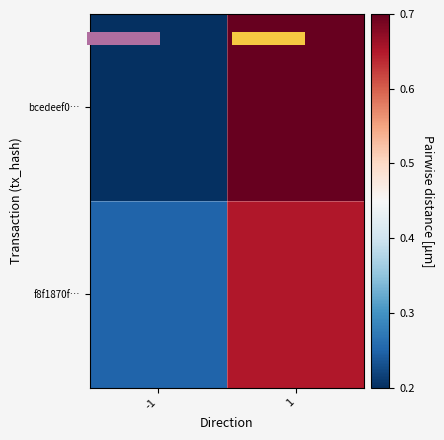

Which category has the lowest value in the f8f1870f… series?

-1